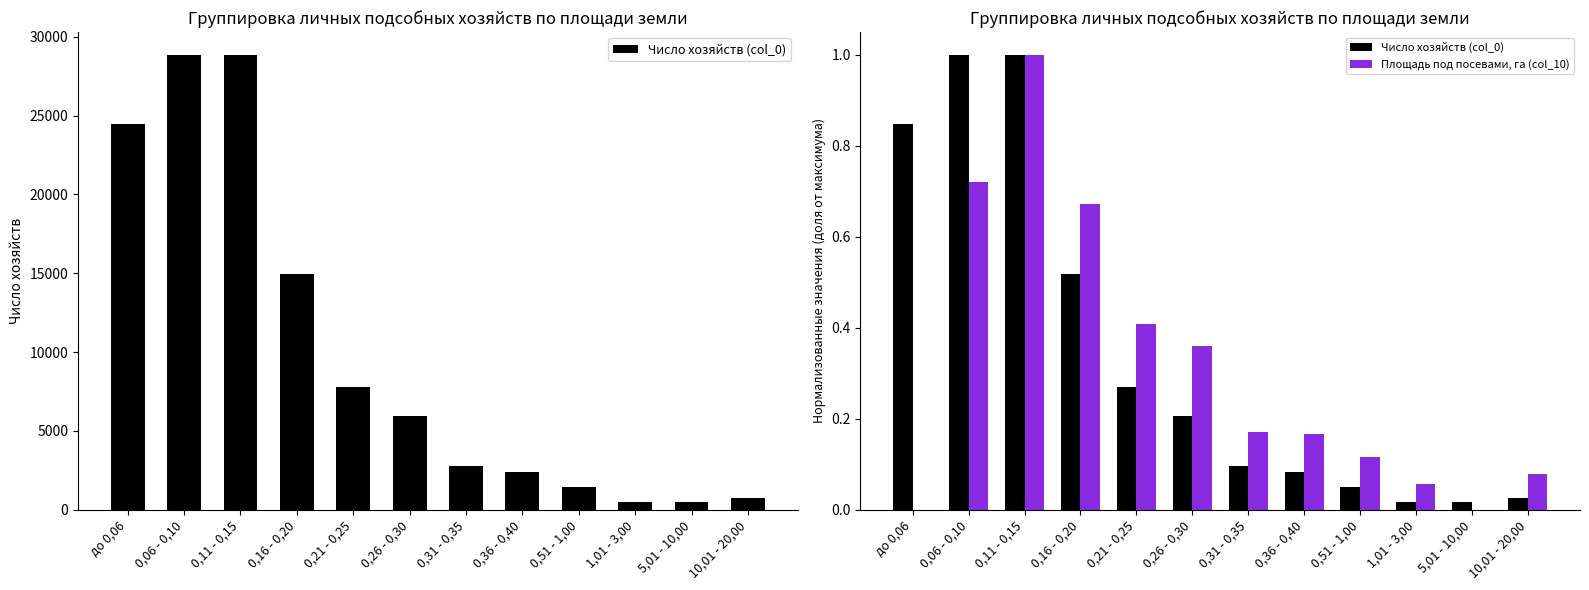

Is the value of Площадь под посевами, га (col_10) at до 0,06 greater than the value of Число хозяйств (col_0) at 5,01 - 10,00?

No